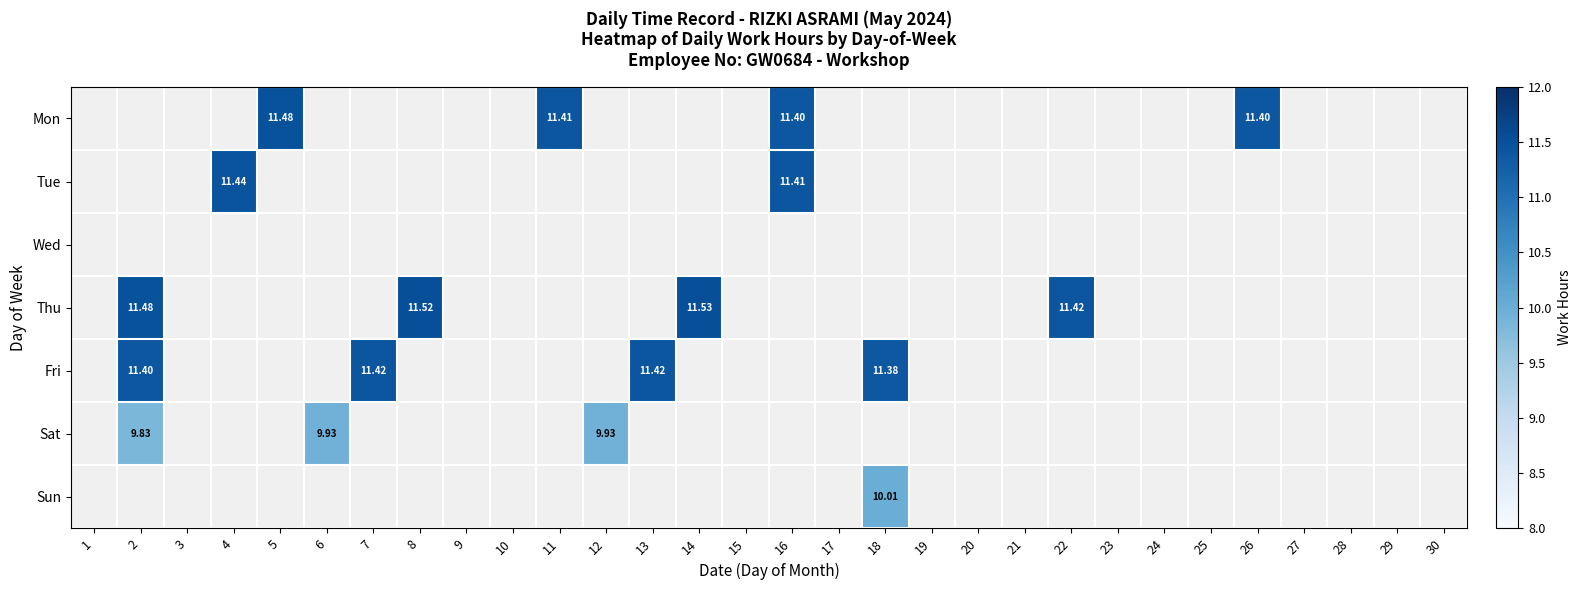

How many series are shown in this chart?

7